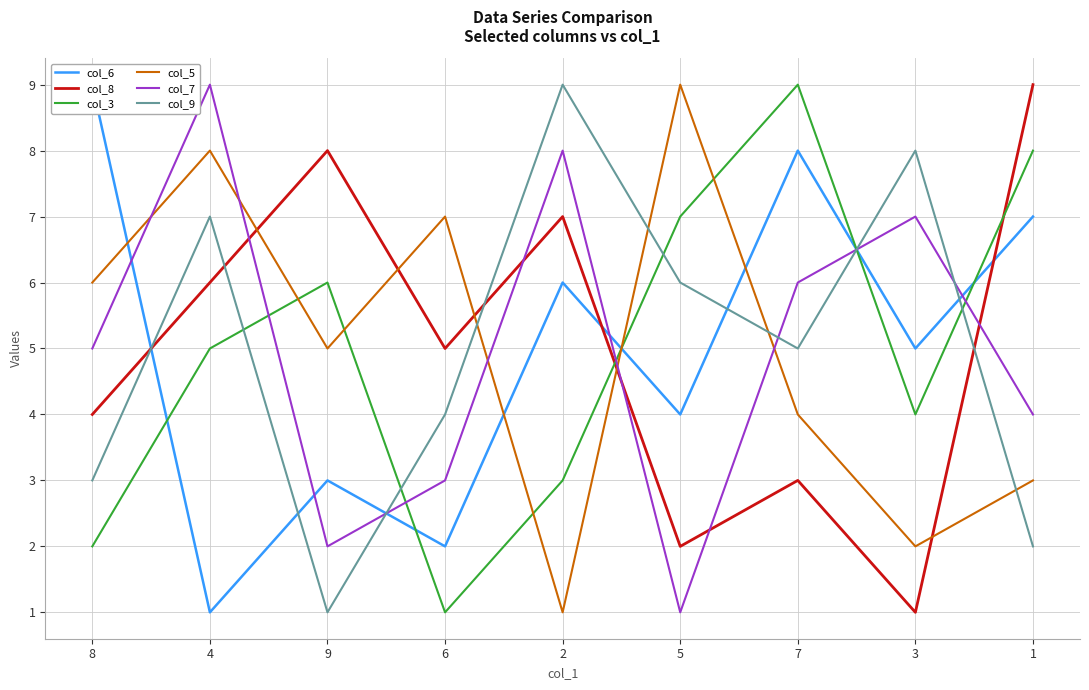

True or false: col_6 has a value of 1 at 4.

False